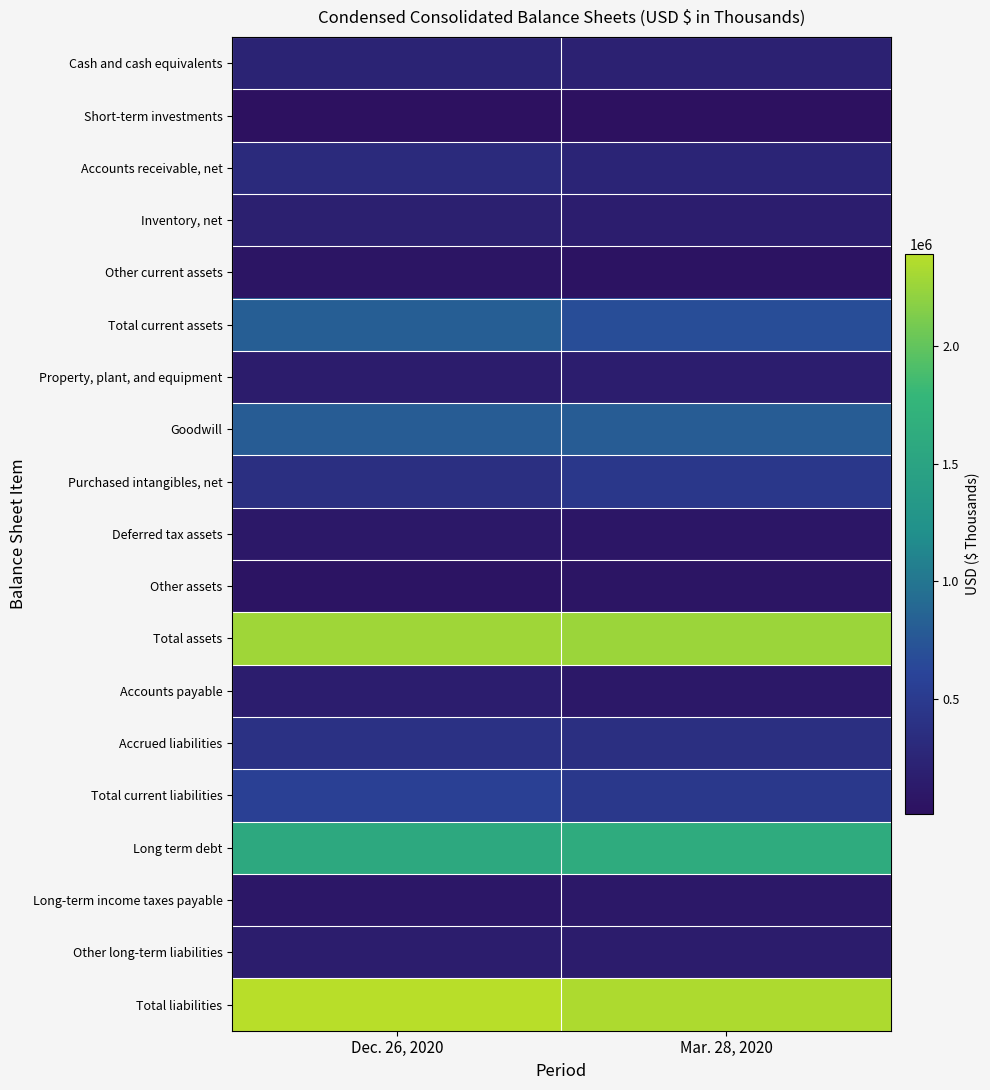

Which category has the lowest value across all series?

Mar. 28, 2020